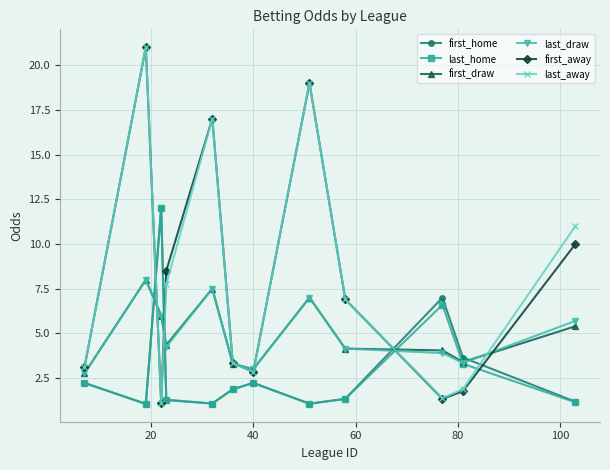

In last_draw, how many points are lower than both neighbors (excluding endpoints)?

3